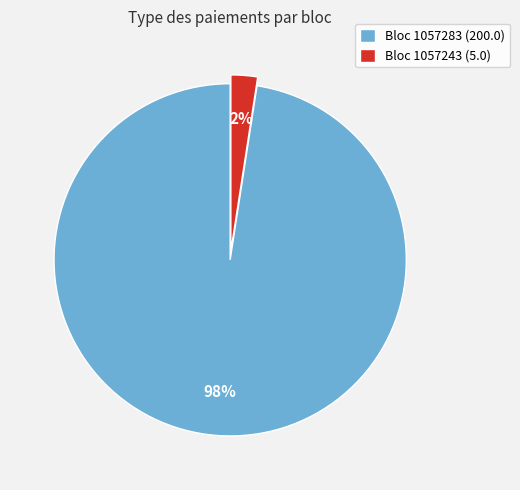

Which slice is the largest?

Bloc 1057283 (200.0)